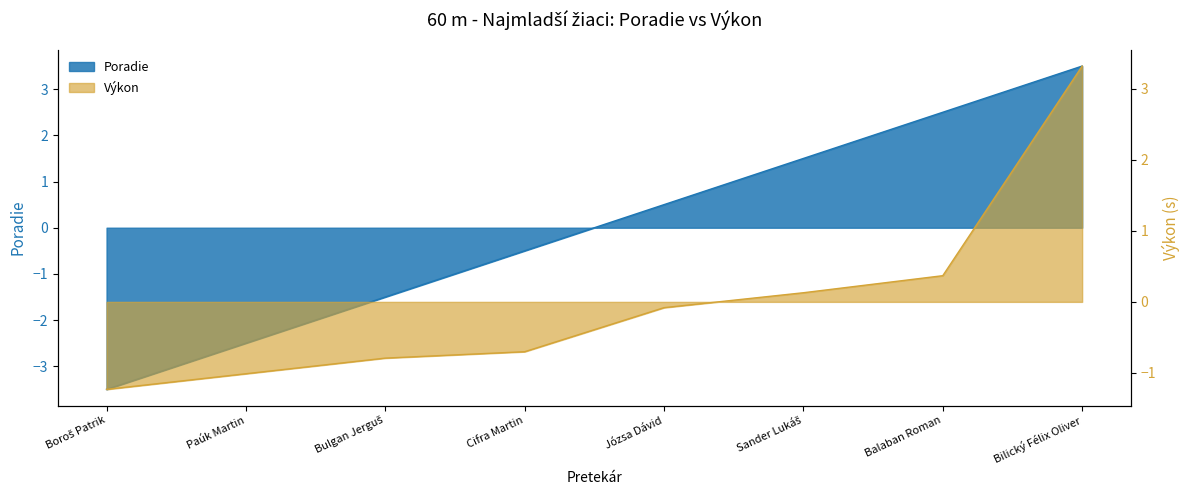

Rank the series at Cifra Martin from highest to lowest value.

Poradie, Výkon